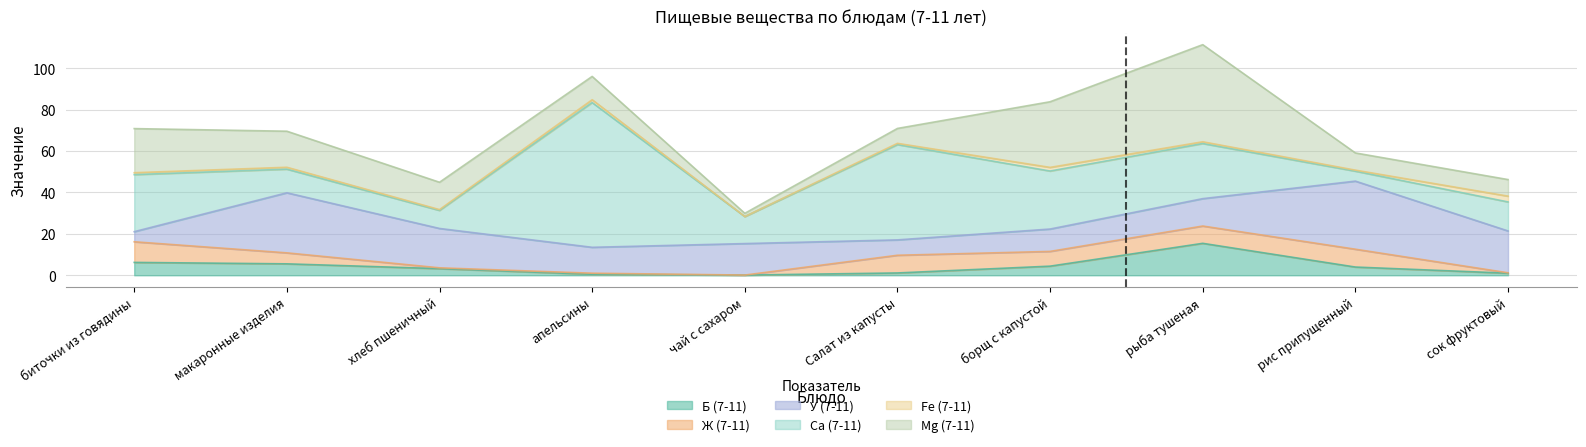

Which series has the largest total across all categories?

Са (7-11)